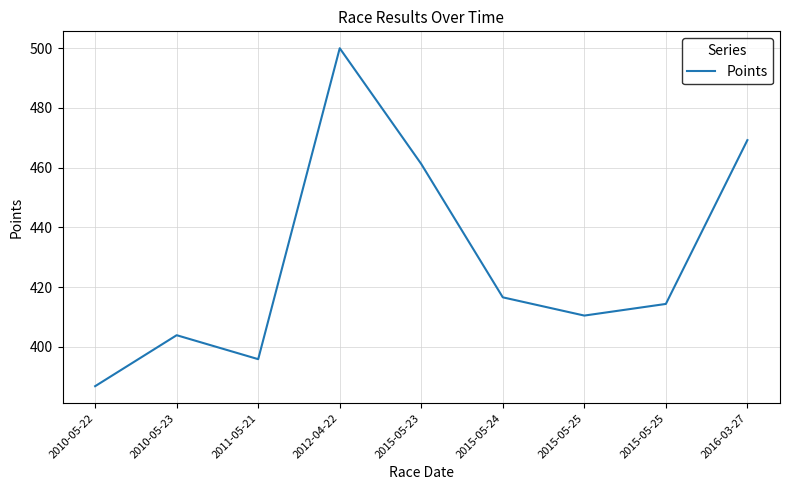

Is it true that the value at 2015-05-25 is 675.5?

False